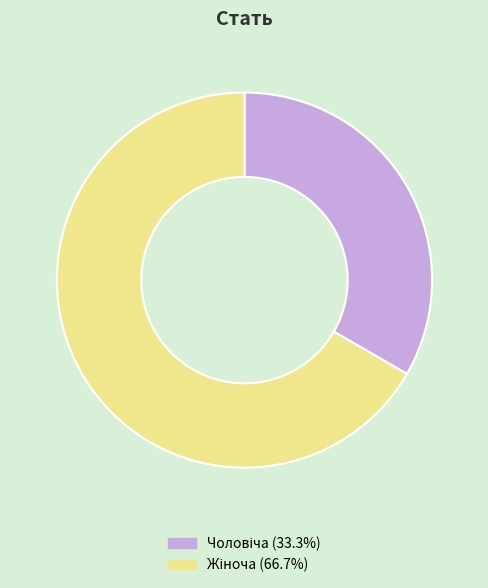

Does any single category account for the majority?

Yes